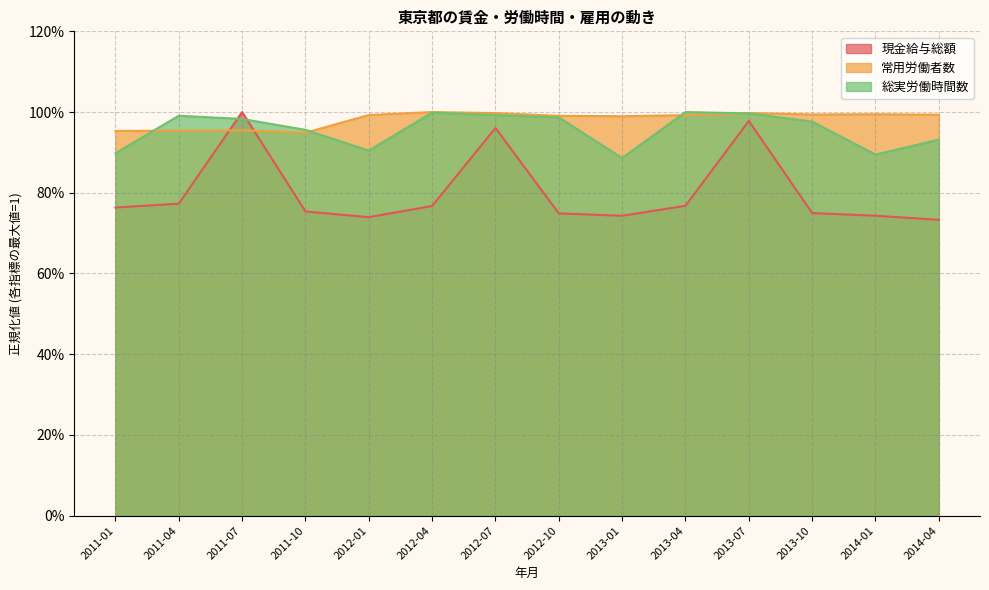

What are all the series names shown in the legend?

現金給与総額, 常用労働者数, 総実労働時間数